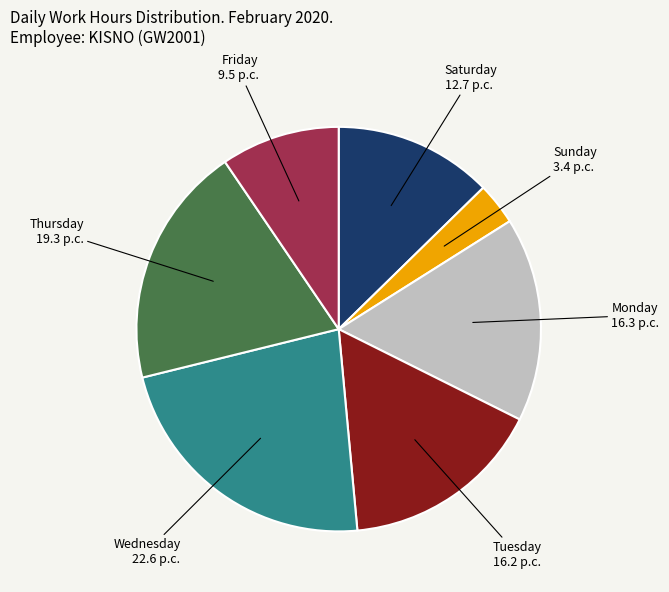

Do Monday and Wednesday together represent more than half of the pie?

No